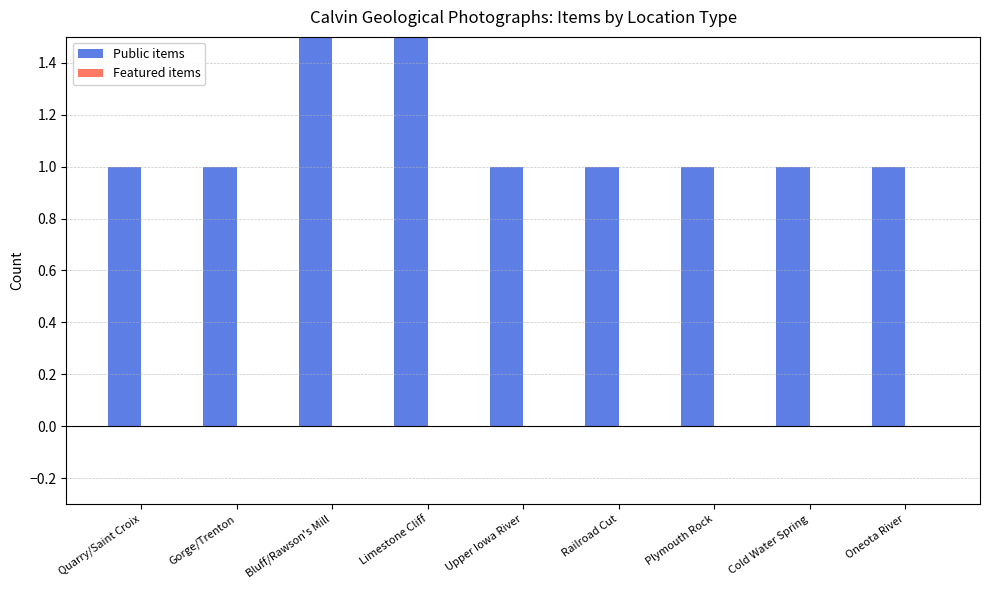

The Public items series shows 0 at Gorge/Trenton. True or false?

False